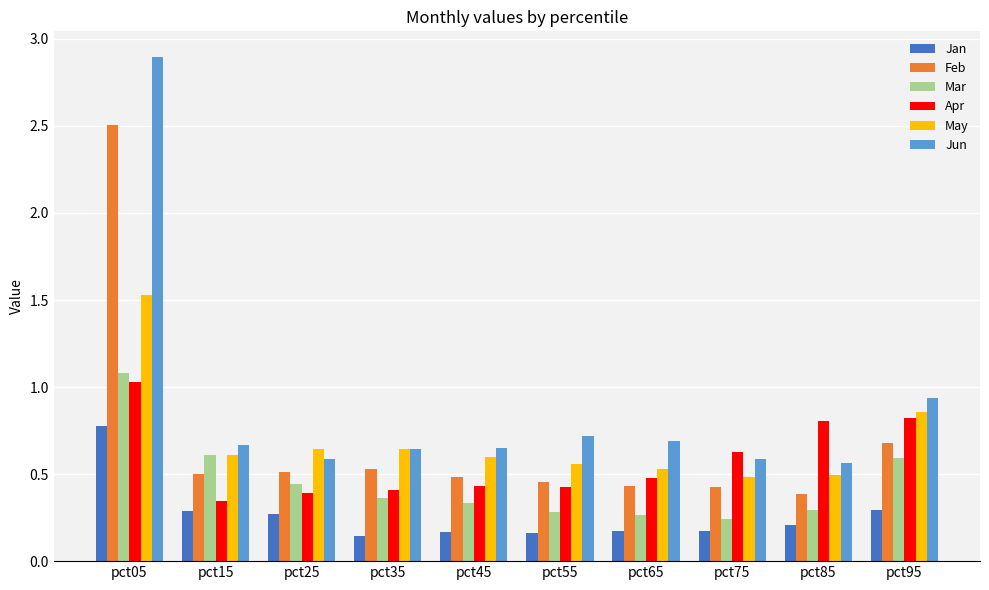

How many groups of bars are there?

10